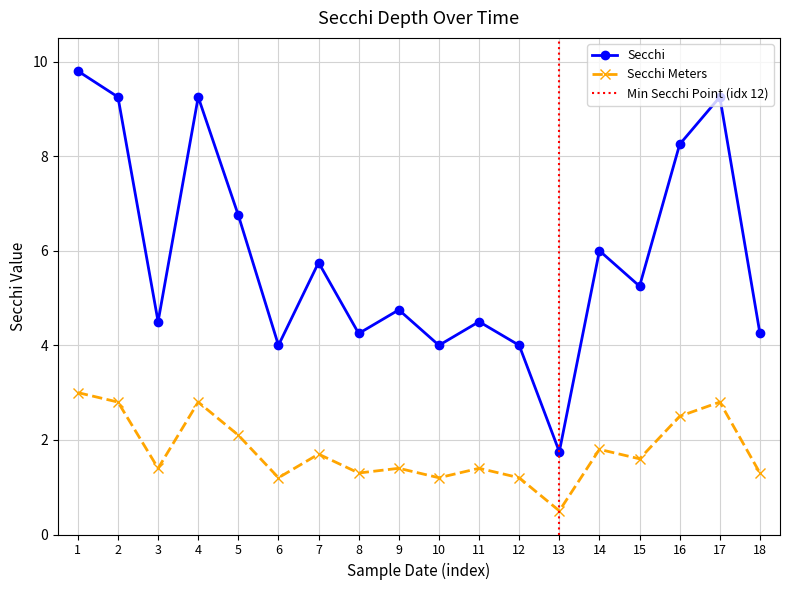

What is the minimum value for Secchi?

1.8